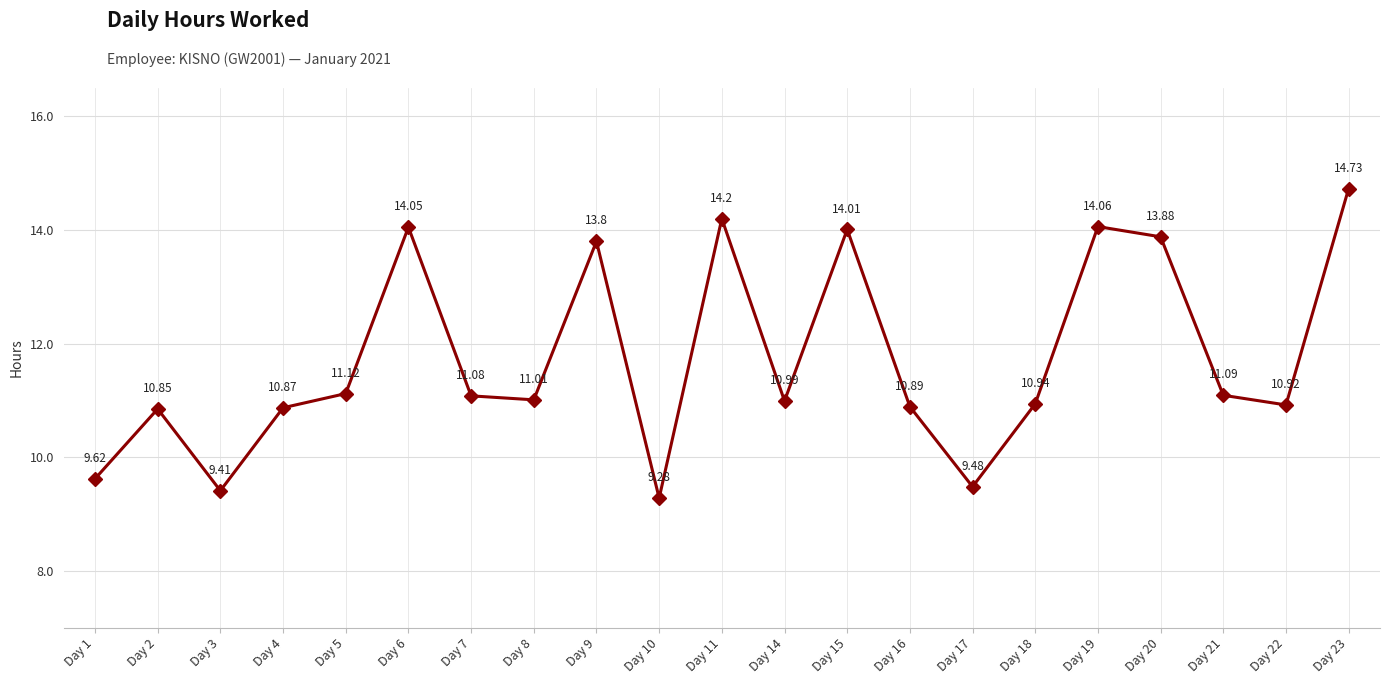

Rank the categories by value from highest to lowest.

Day 23, Day 11, Day 19, Day 6, Day 15, Day 20, Day 9, Day 5, Day 21, Day 7, Day 8, Day 14, Day 18, Day 22, Day 16, Day 4, Day 2, Day 1, Day 17, Day 3, Day 10